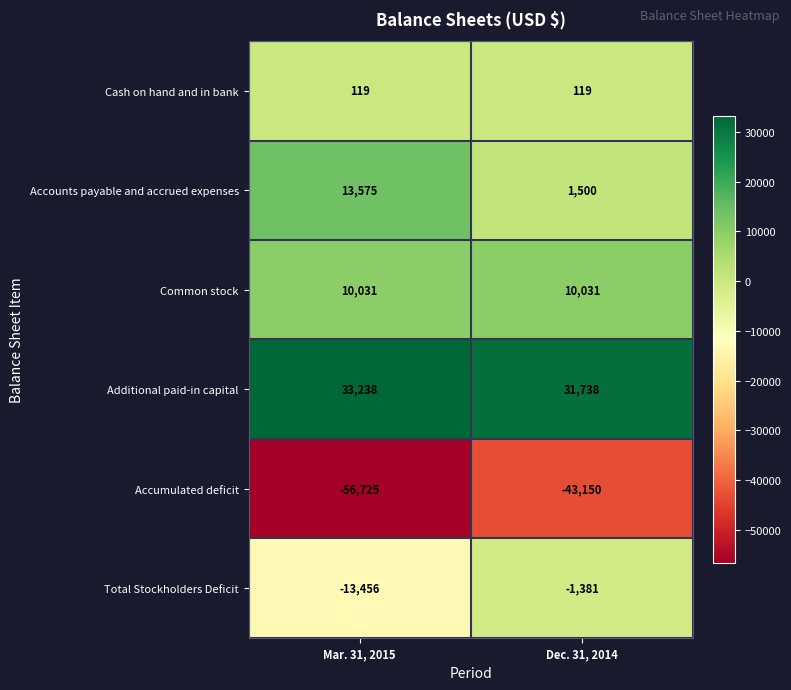

Reading left to right, transcribe all the data shown in this chart.

Cash on hand and in bank: Mar. 31, 2015=119	Dec. 31, 2014=119
Accounts payable and accrued expenses: Mar. 31, 2015=13575	Dec. 31, 2014=1500
Common stock: Mar. 31, 2015=10031	Dec. 31, 2014=10031
Additional paid-in capital: Mar. 31, 2015=33238	Dec. 31, 2014=31738
Accumulated deficit: Mar. 31, 2015=-56725	Dec. 31, 2014=-43150
Total Stockholders Deficit: Mar. 31, 2015=-13456	Dec. 31, 2014=-1381